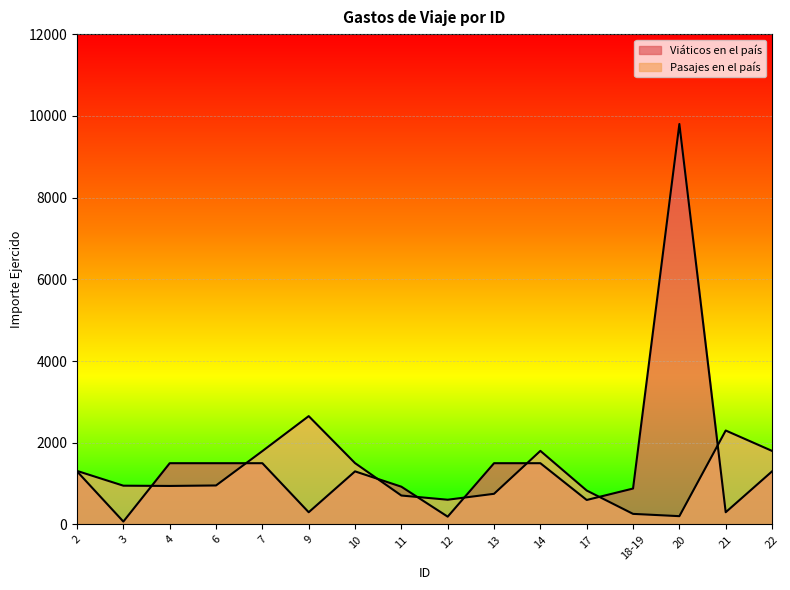

How many values in the Viáticos en el país series exceed 1300?

6